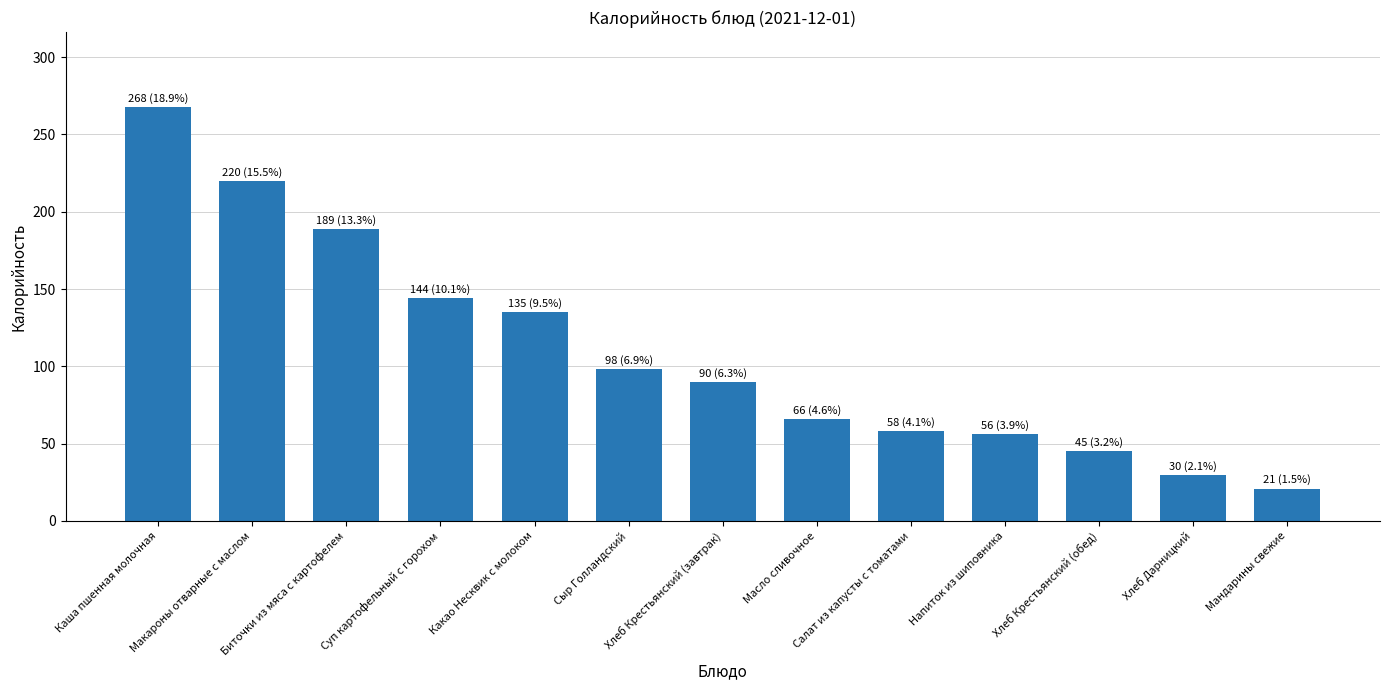

Approximately how many times larger is the value at Какао Несквик с молоком compared to Хлеб Крестьянский (обед)?

3.0